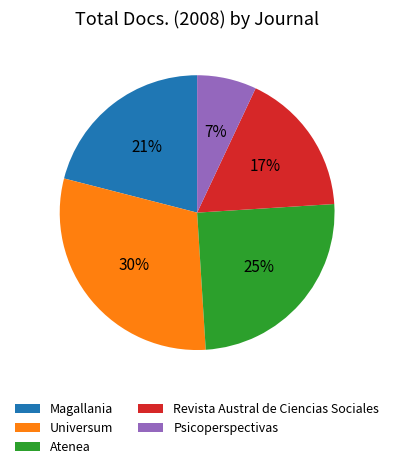

Which slice is the largest?

Universum